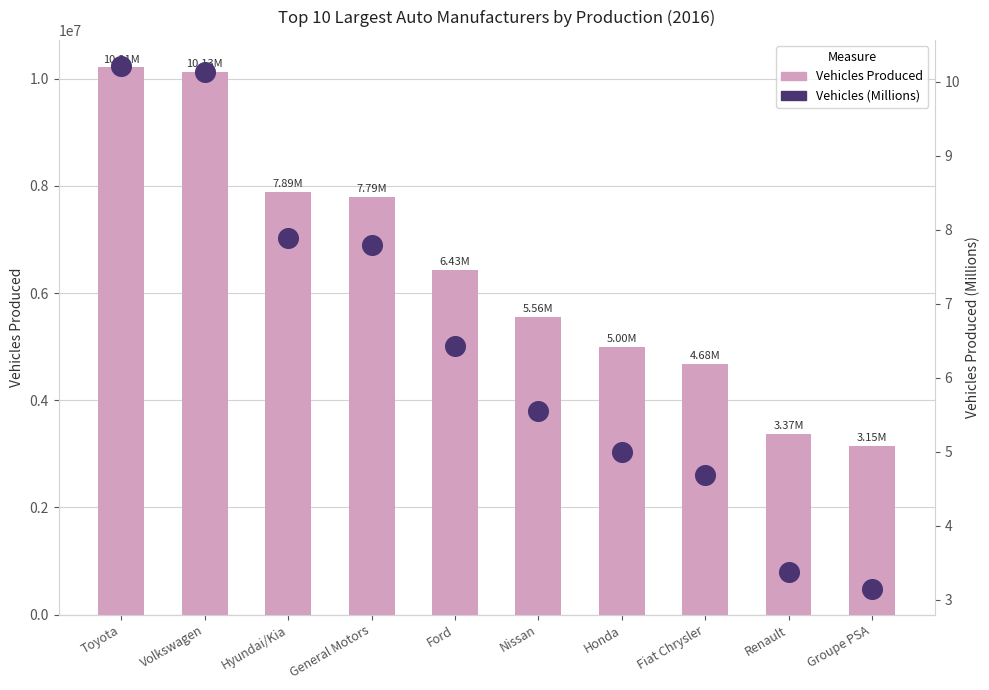

Which series has the largest Y range (max minus min)?

Vehicles Produced